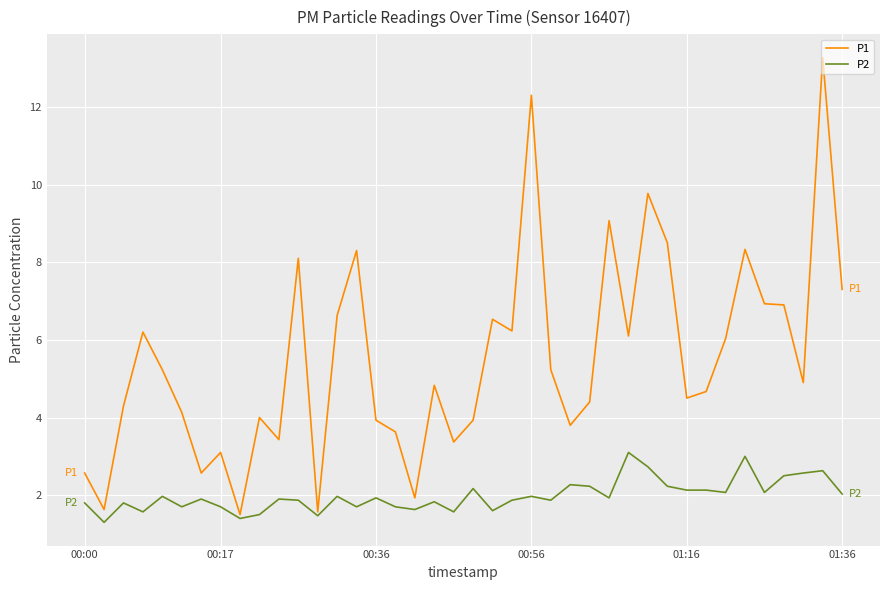

Which series has the largest total across all categories?

P1